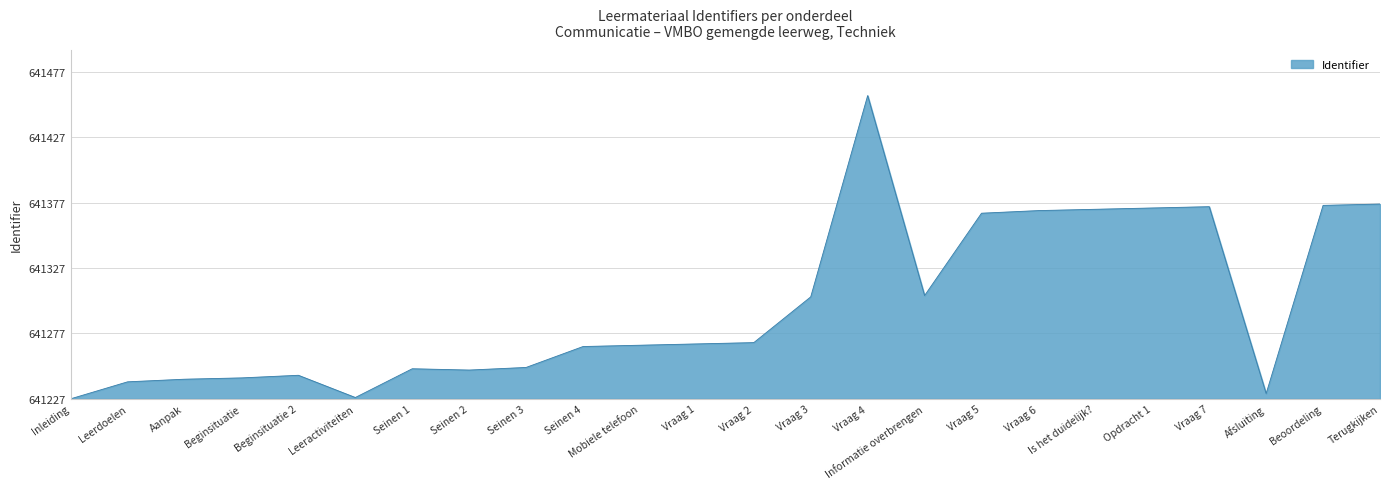

Which category has the highest value across all series?

Vraag 4